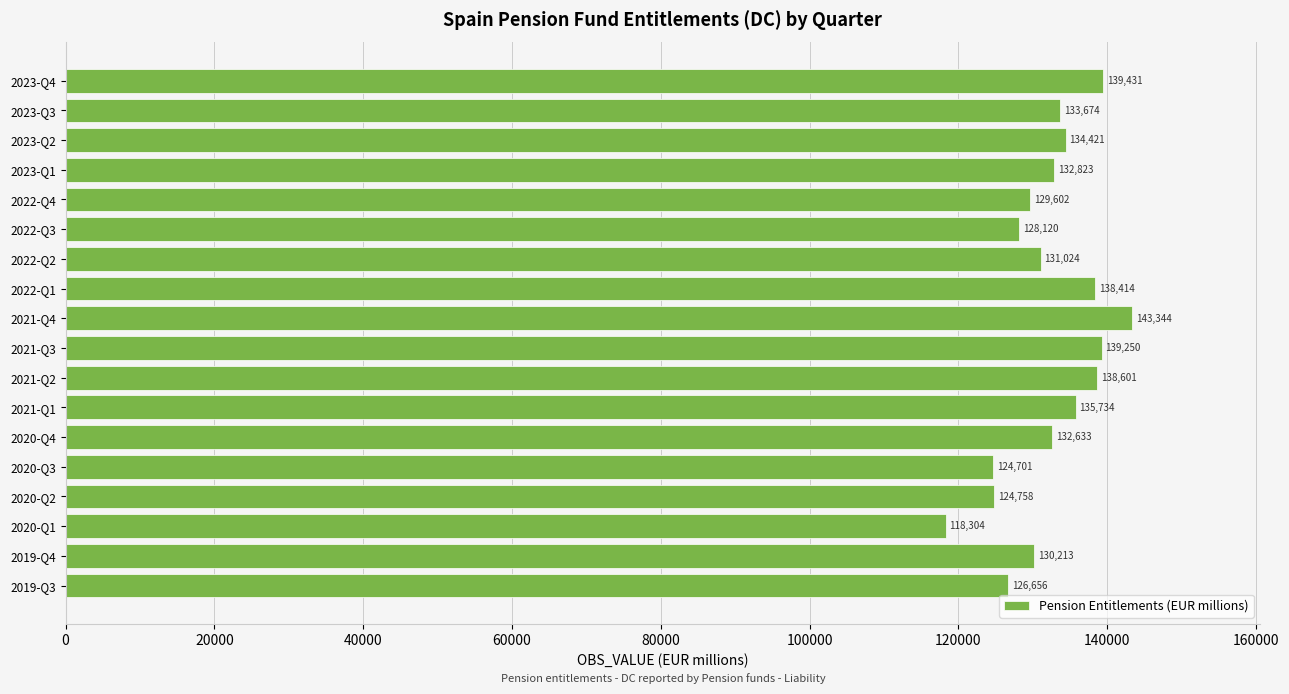

Reading top to bottom, extract all data points from this chart.

2023-Q4=139431	2023-Q3=133674	2023-Q2=134421	2023-Q1=132823	2022-Q4=129602	2022-Q3=128120	2022-Q2=131024	2022-Q1=138414	2021-Q4=143344	2021-Q3=139250	2021-Q2=138601	2021-Q1=135734	2020-Q4=132633	2020-Q3=124701	2020-Q2=124758	2020-Q1=118304	2019-Q4=130213	2019-Q3=126656